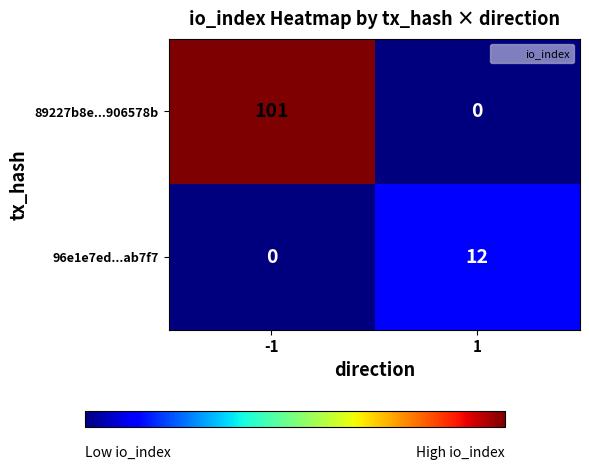

What is the sum of all 89227b8e...906578b values?

101